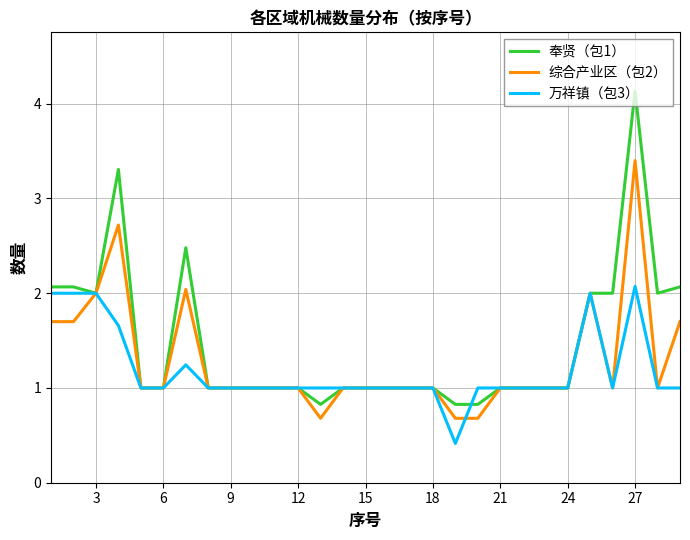

What is the greatest value displayed?

4.1